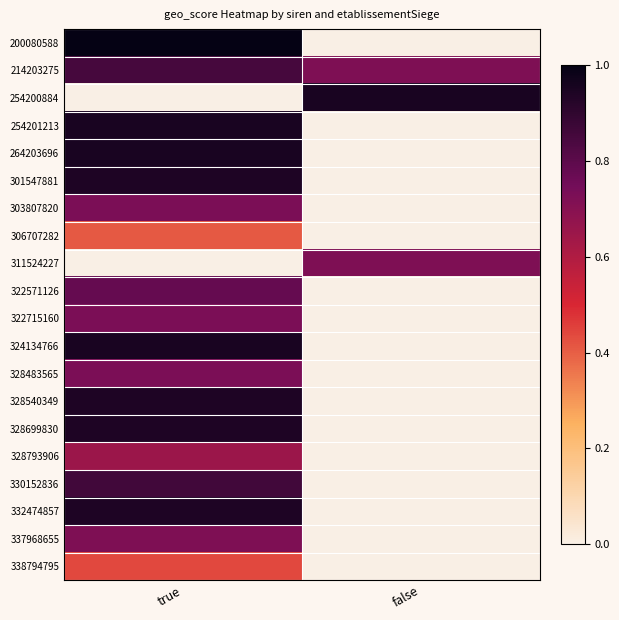

Which series has the largest range (max minus min)?

200080588